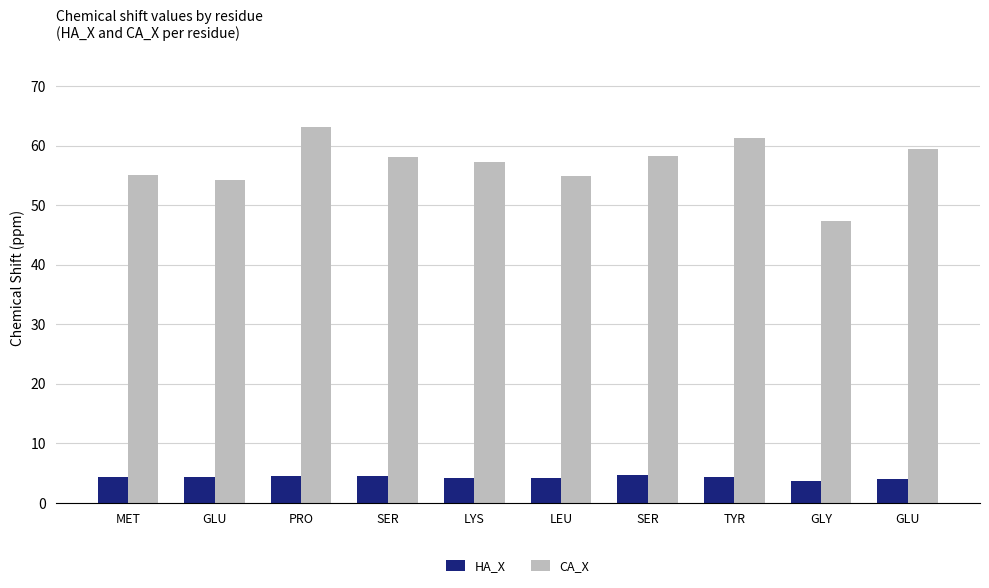

Between SER and TYR, which series saw the biggest shift?

CA_X